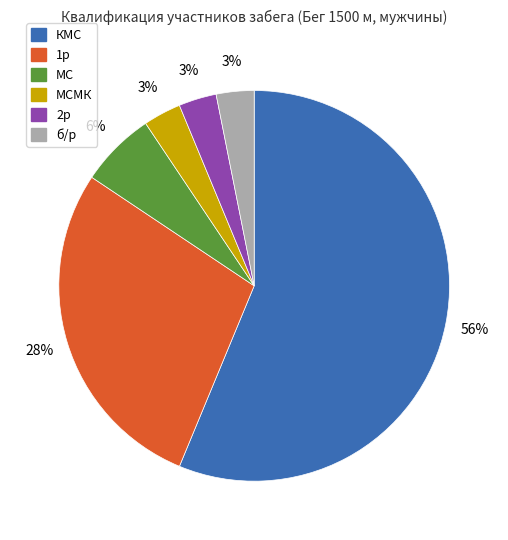

To the nearest percent, what is the average slice percentage?

17%